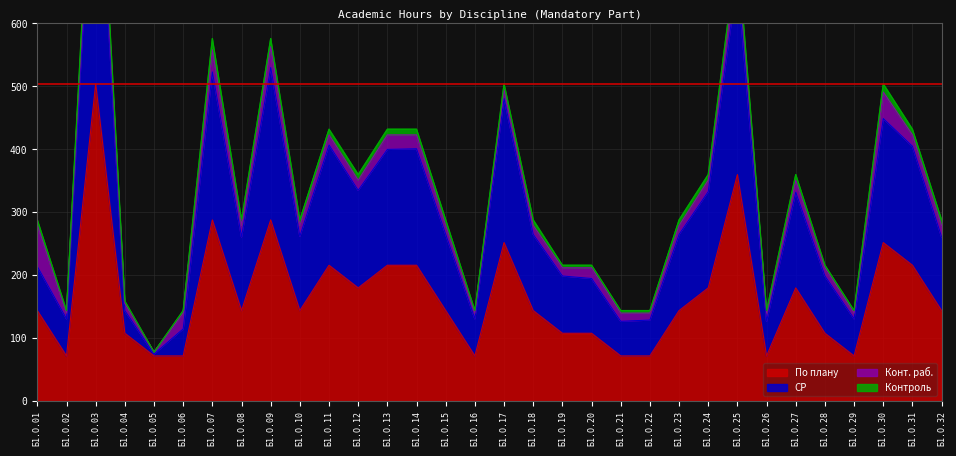

Is it true that По плану equals 76 at Б1.О.31?

False